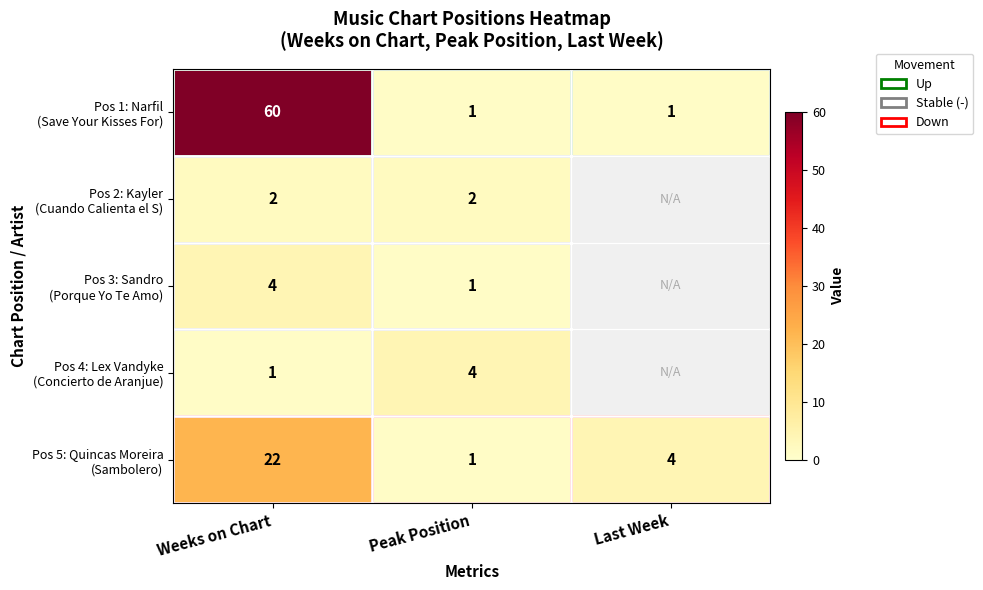

What is the spread (max minus min) of values at Peak Position?

3